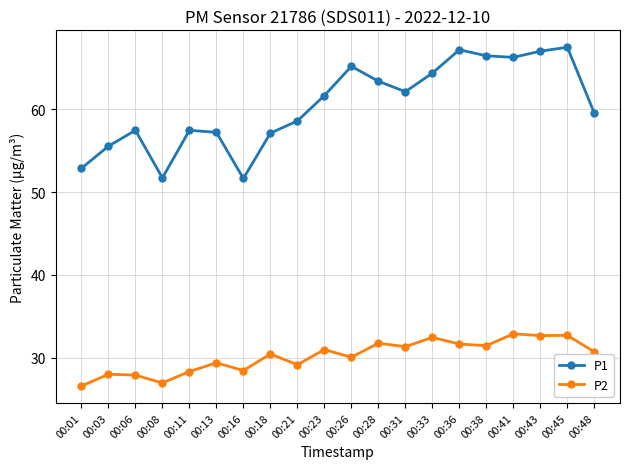

True or false: P1 and P2 cross at least once.

False